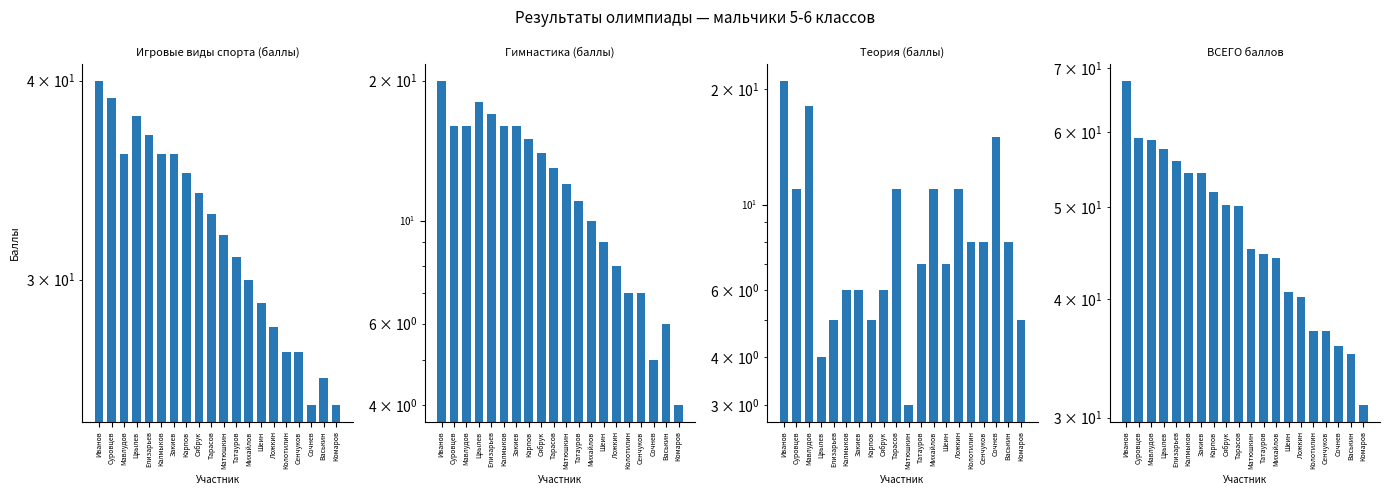

Between Мавлудов and Михайлов, which is larger?

Мавлудов